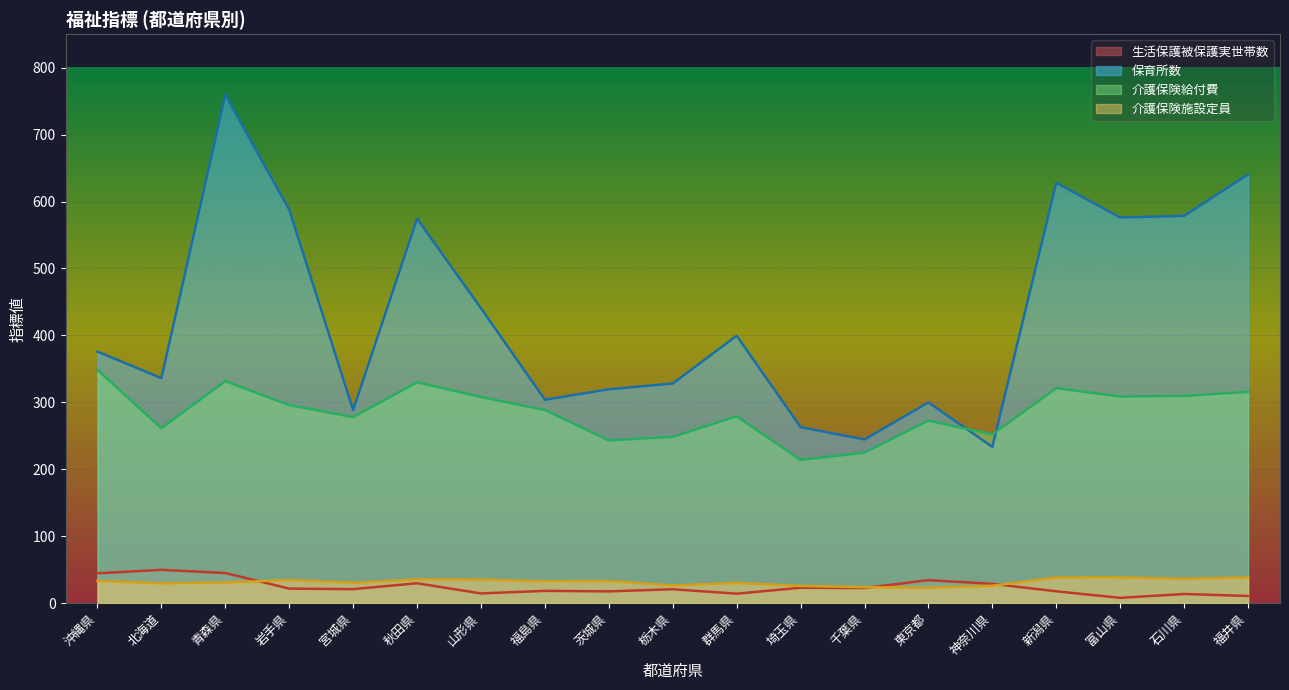

How many lines are shown in the chart?

4